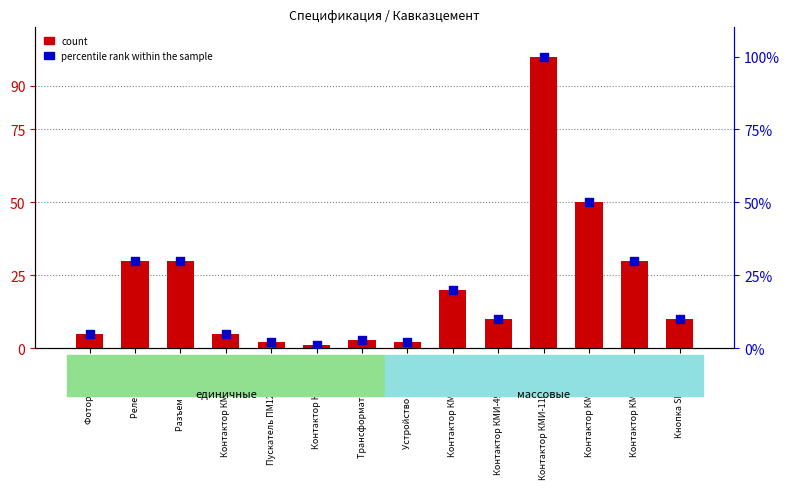

At which category is the sum across all series the highest?

Контактор КМИ-11810 (100)